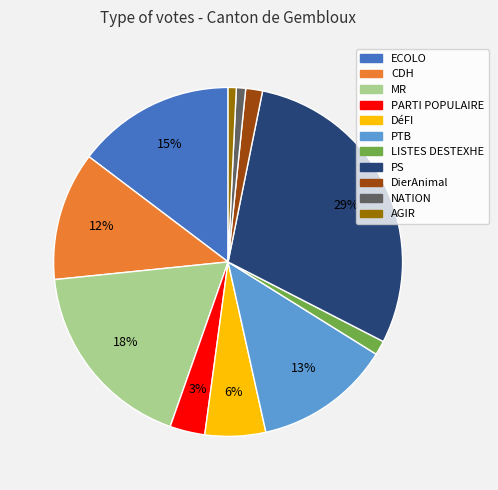

To the nearest percent, what percentage of the pie is MR?

18%